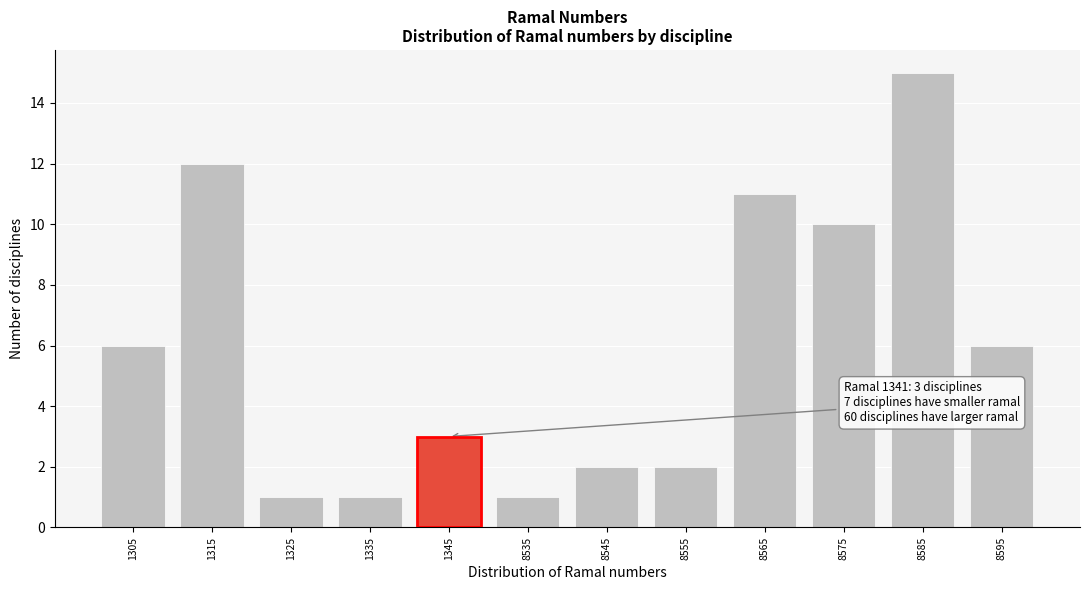

Reading left to right, list all the values displayed in this chart.

1305=6	1315=12	1325=1	1335=1	1345=3	8535=1	8545=2	8555=2	8565=11	8575=10	8585=15	8595=6